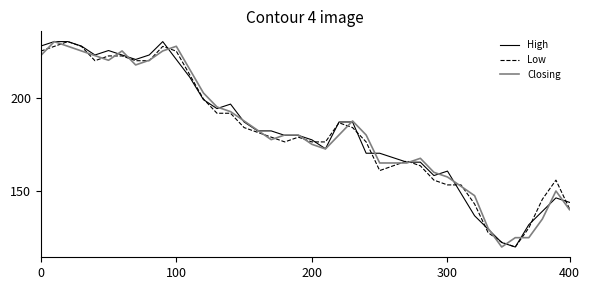

Is this an area chart (filled region under the line)?

No